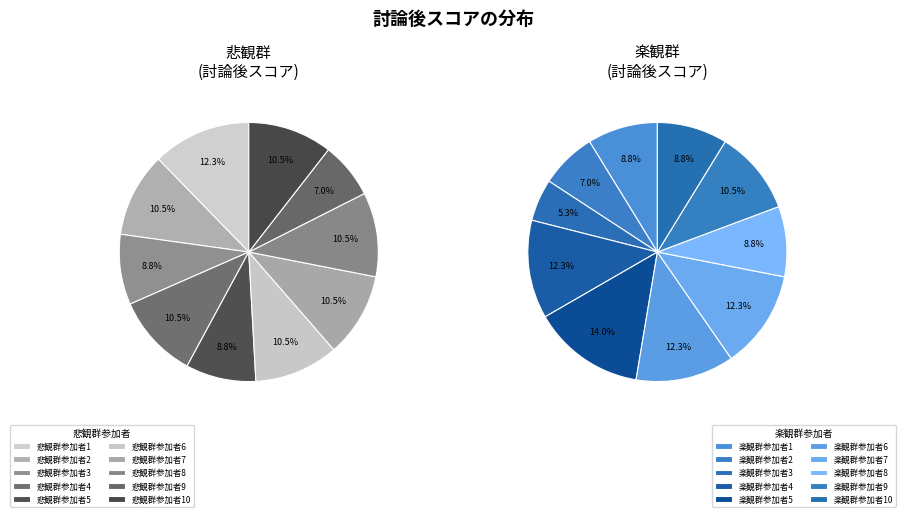

How many slices are in this pie chart?

20